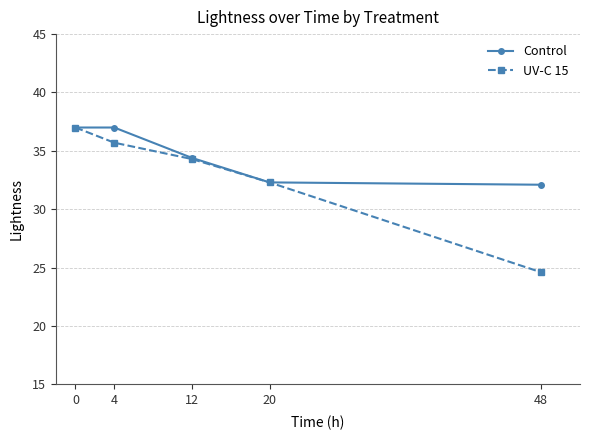

Read the UV-C 15 value at 0.

37.0